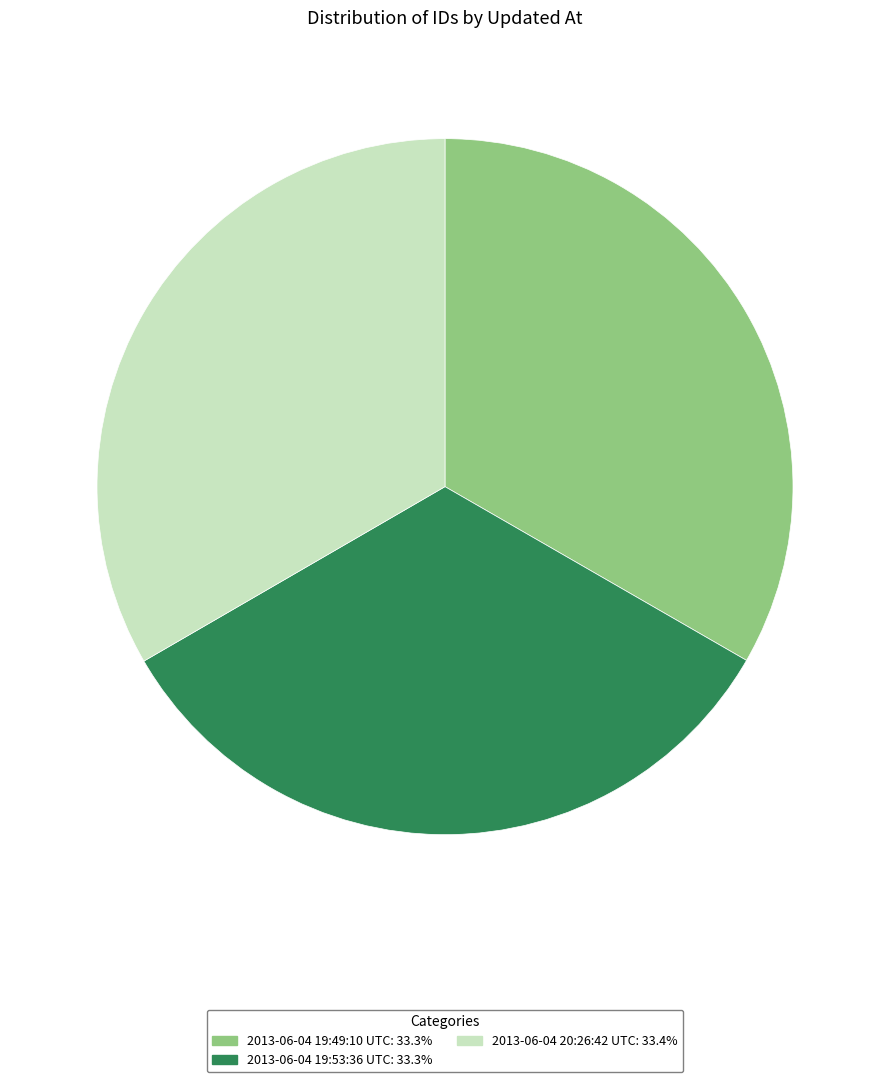

What is the ratio of the value at 2013-06-04 19:49:10 UTC to the value at 2013-06-04 20:26:42 UTC?

1.0